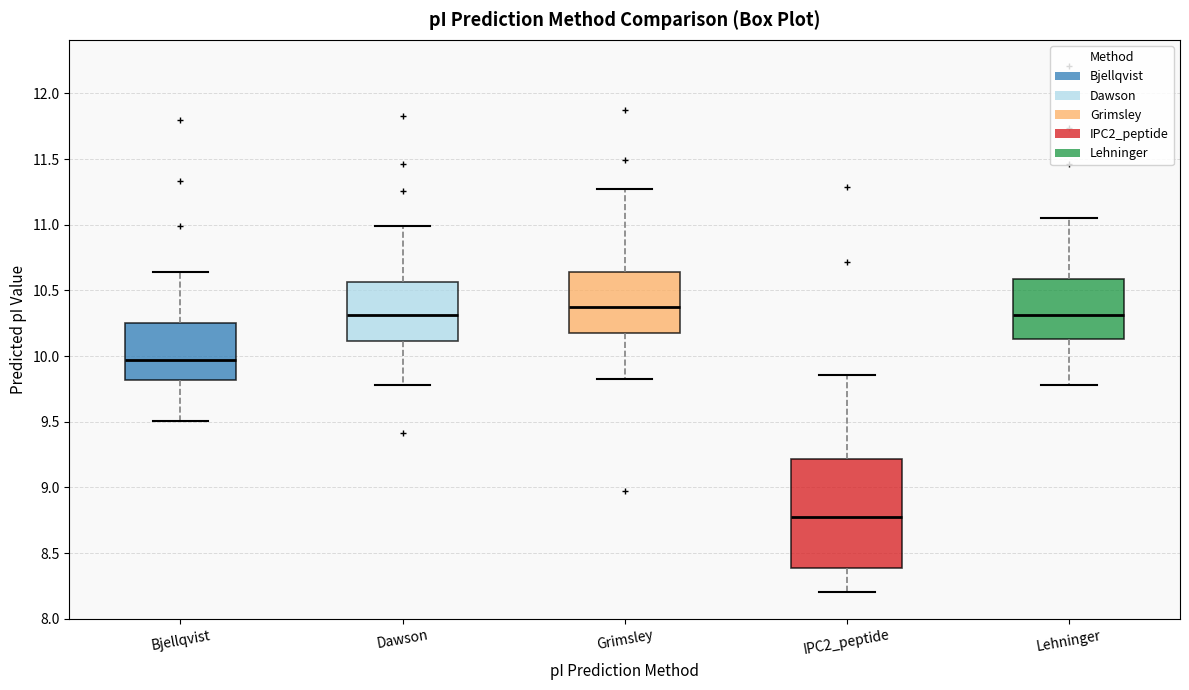

Which box has the lowest median line?

IPC2_peptide